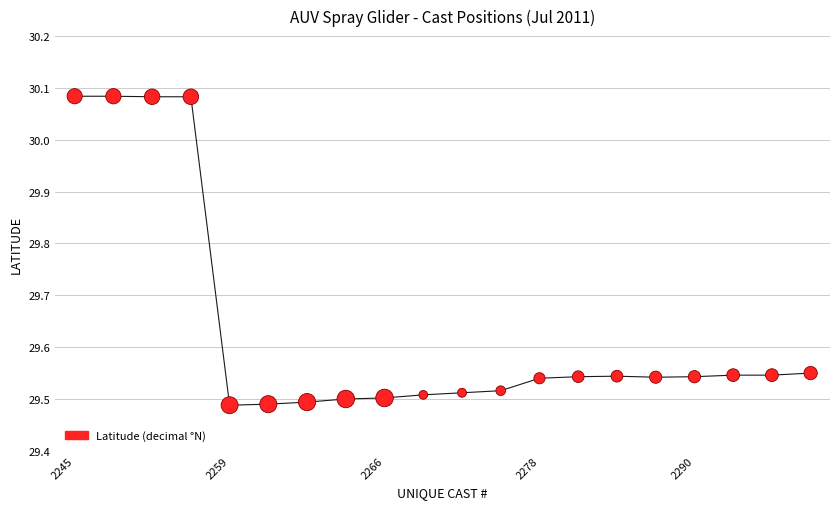

What is the range of Y values (max minus min)?

0.6